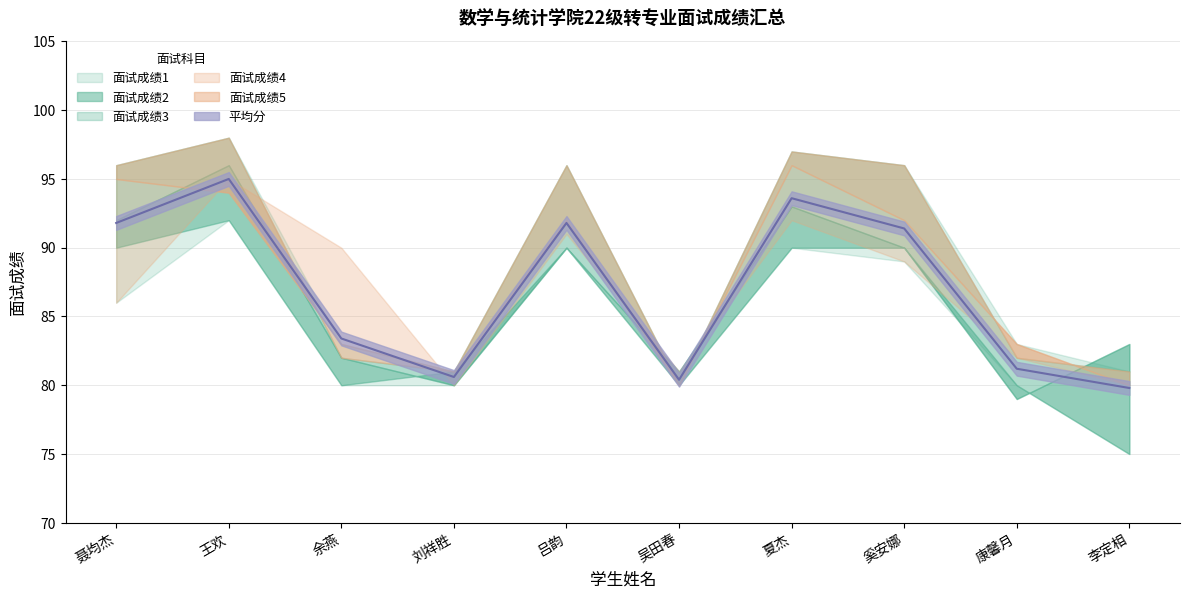

Reading left to right, list all the values displayed in this chart.

面试成绩1: 92.0	96.0	82.0	80.0	90.0	81.0	93.0	90.0	79.0	83.0
面试成绩2: 90.0	92.0	80.0	81.0	90.0	80.0	90.0	90.0	80.0	75.0
面试成绩3: 95.0	94.0	83.0	81.0	92.0	80.0	96.0	92.0	83.0	80.0
面试成绩4: 96.0	98.0	82.0	81.0	96.0	80.0	97.0	96.0	82.0	81.0
面试成绩5: 86.0	95.0	90.0	80.0	91.0	81.0	92.0	89.0	82.0	80.0
平均分: 91.8	95.0	83.4	80.6	91.8	80.4	93.6	91.4	81.2	79.8